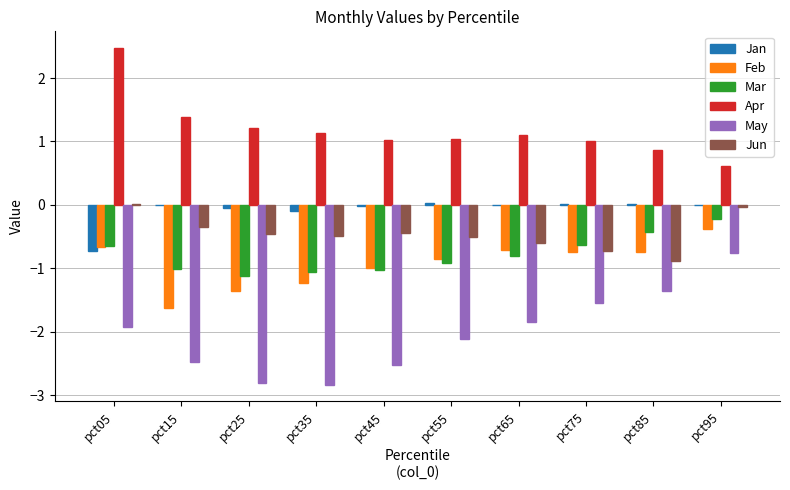

What is the maximum value shown in the chart?

2.5